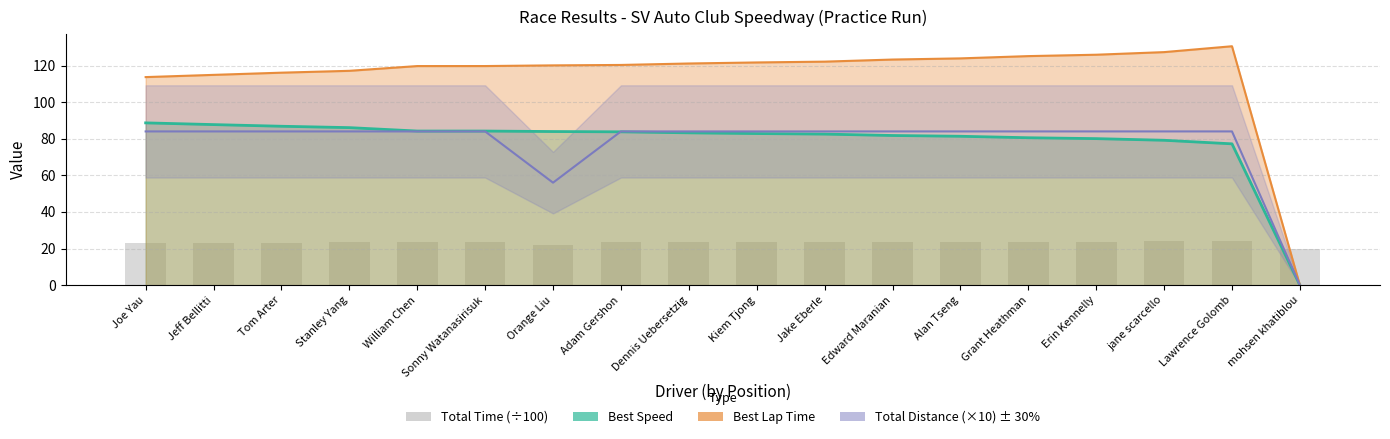

Approximately how many times larger is the value at Orange Liu compared to Jeff Bellitti?

1.0